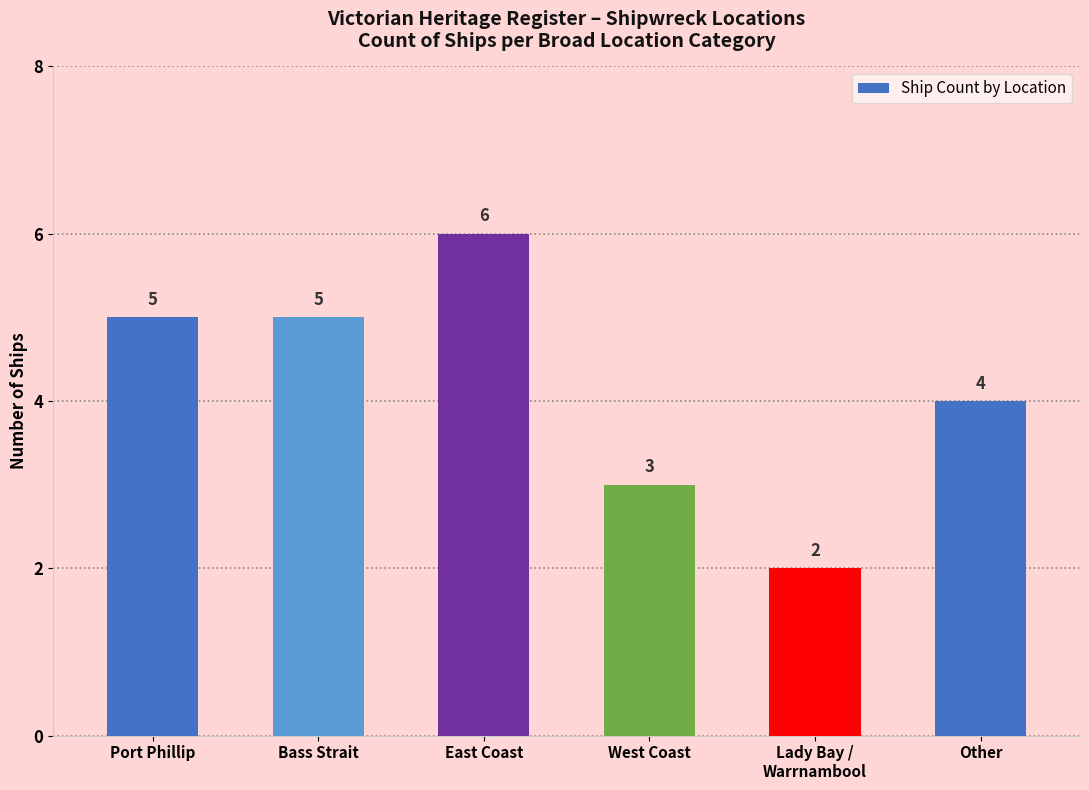

Between Lady Bay /
Warrnambool and Other, which is larger?

Other